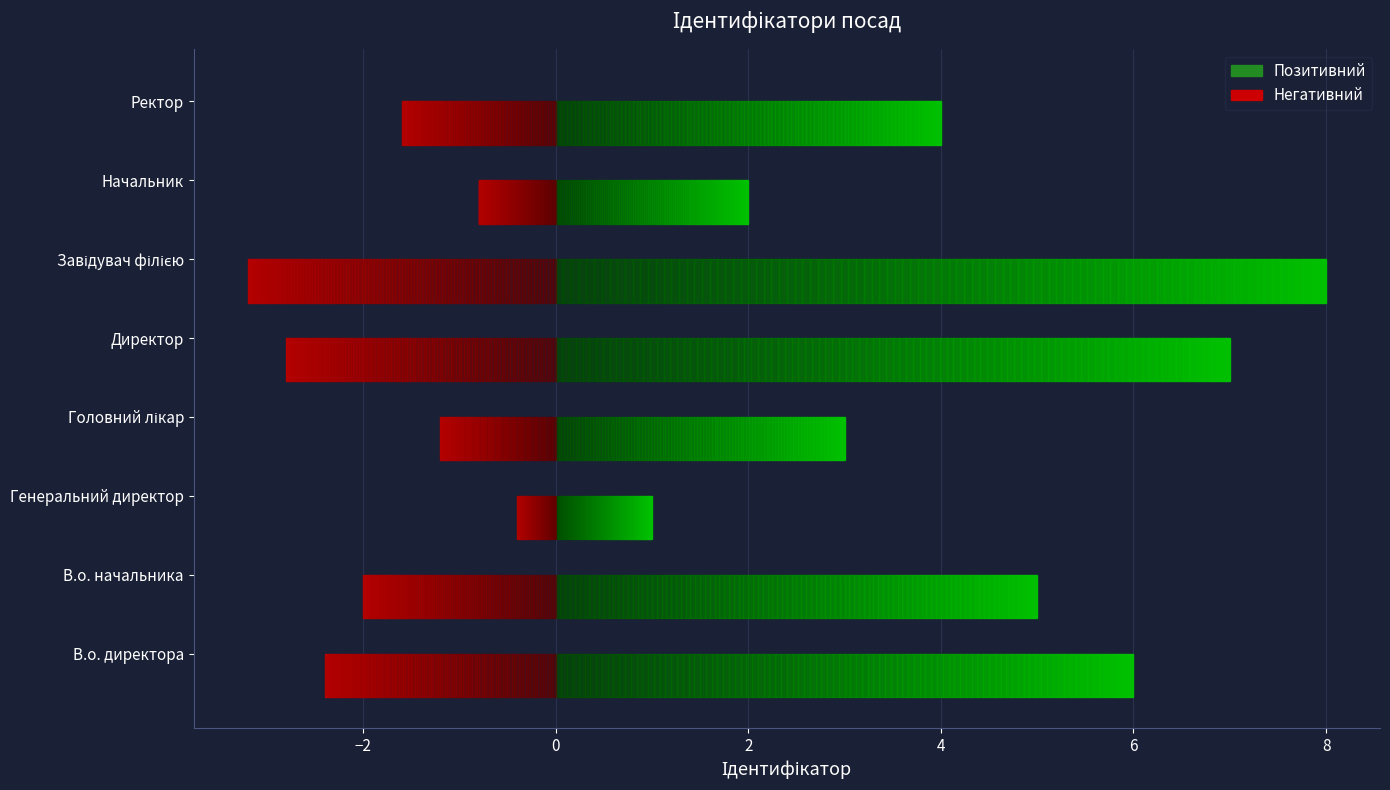

What position from the right is Головний лікар?

5